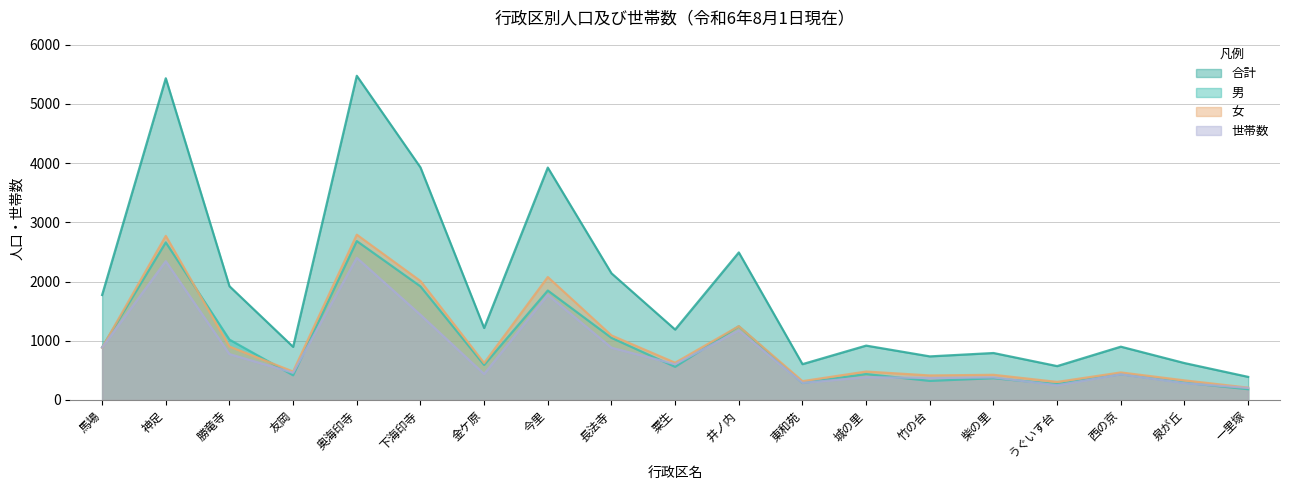

What is the minimum value for 女?

208